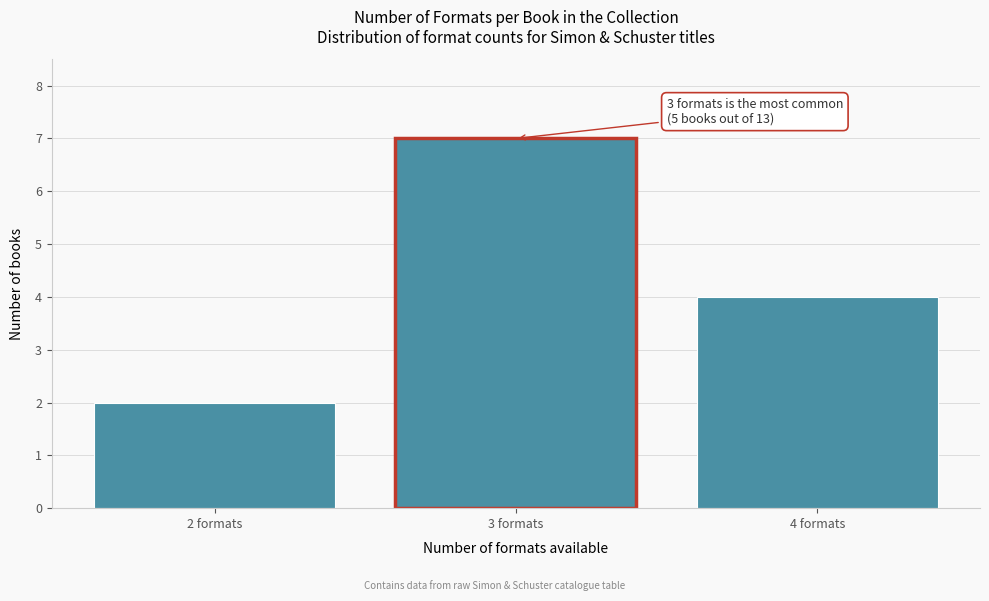

Reading left to right, list all the values displayed in this chart.

2 formats=2	3 formats=7	4 formats=4